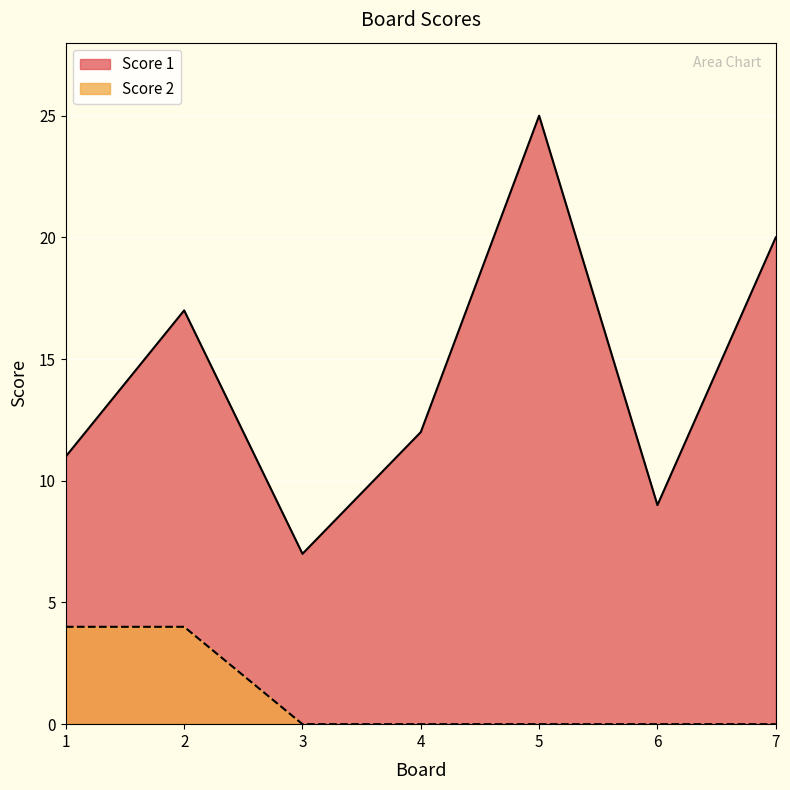

List the series in order of their overall mean, highest first.

Score 1, Score 2